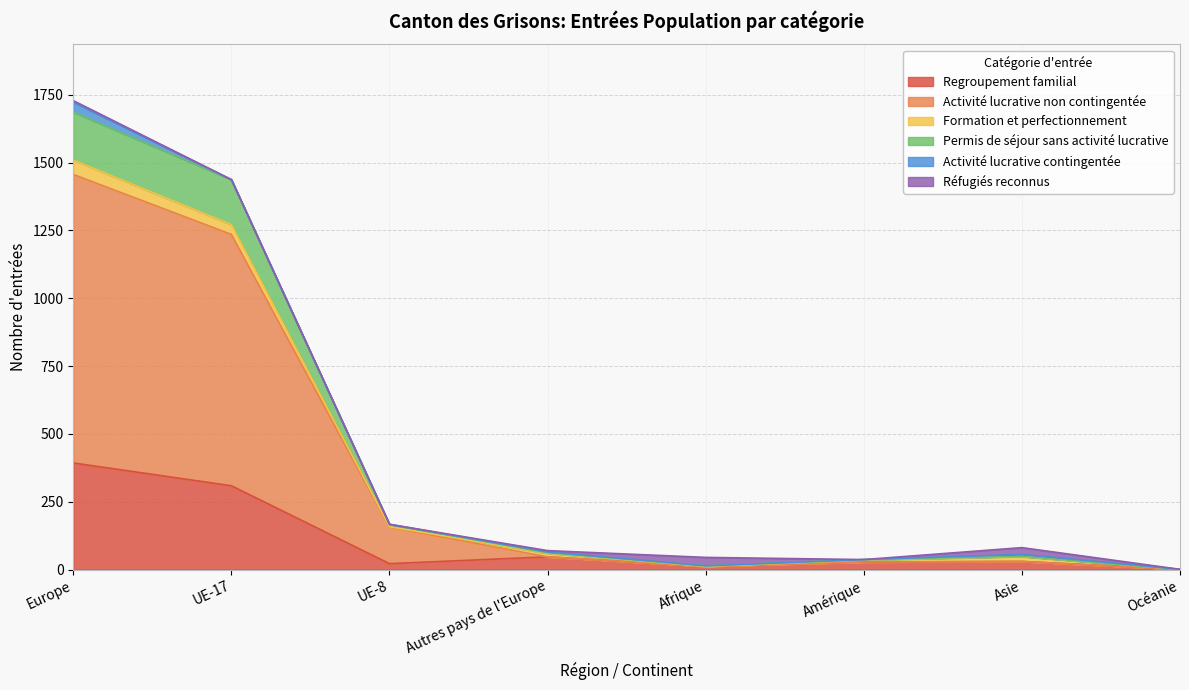

At which category is the sum across all series the highest?

Europe